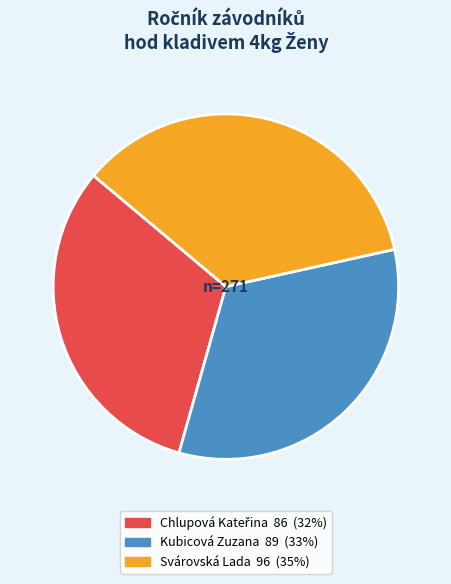

Between Svárovská Lada and Kubicová Zuzana, which is larger?

Svárovská Lada